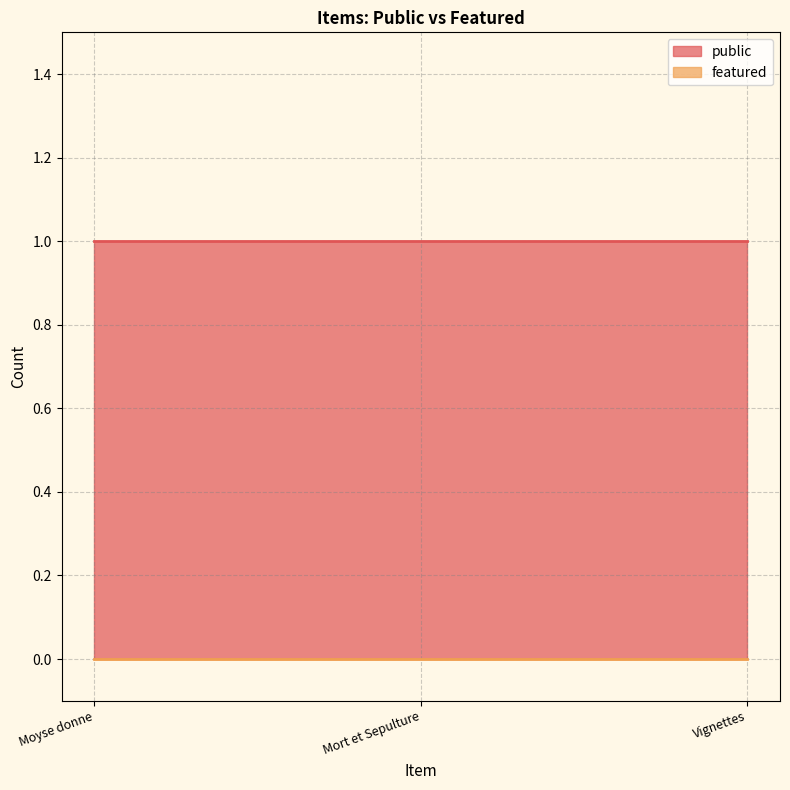

Where is featured nearest to the value 0?

Moyse donne